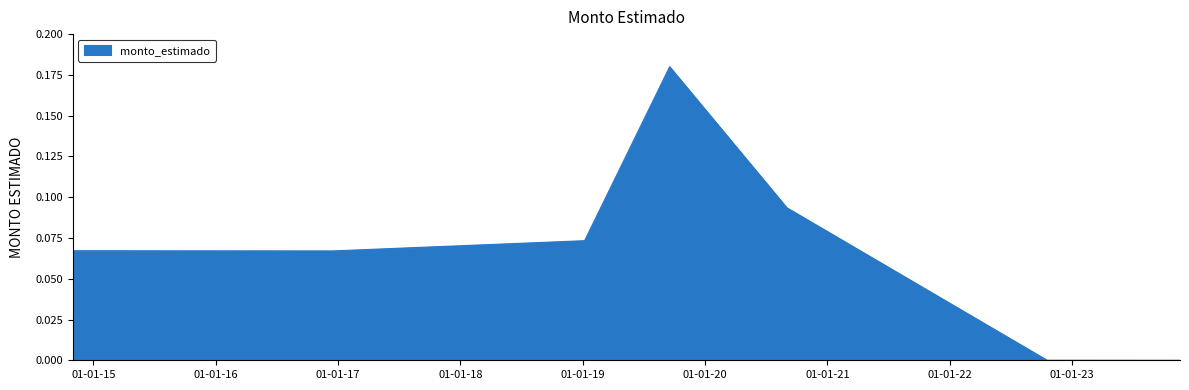

How many series are shown in this chart?

1